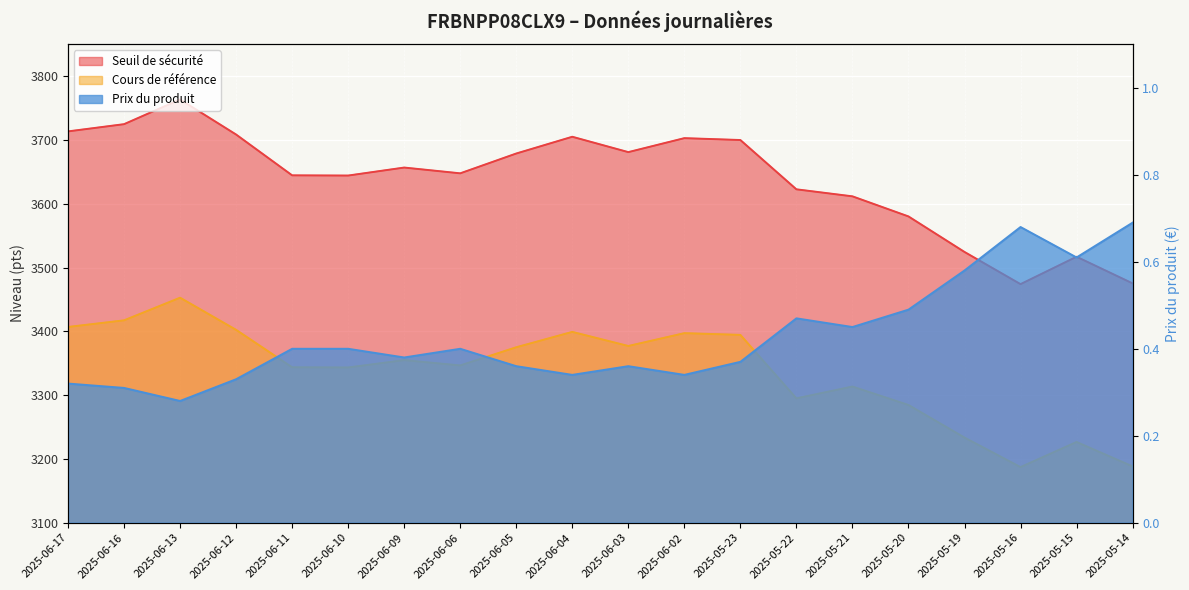

What is the highest value of the Cours de référence series?

3452.8